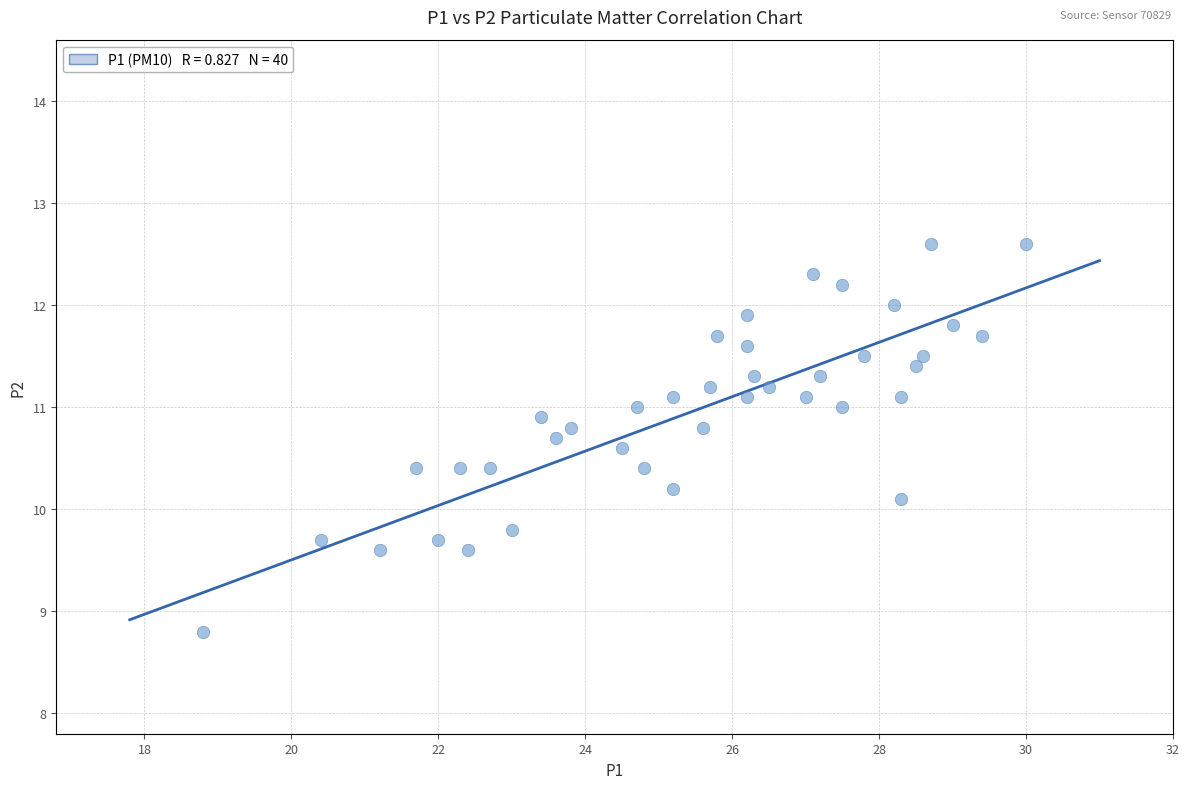

What is the range of X values (max minus min)?

11.2